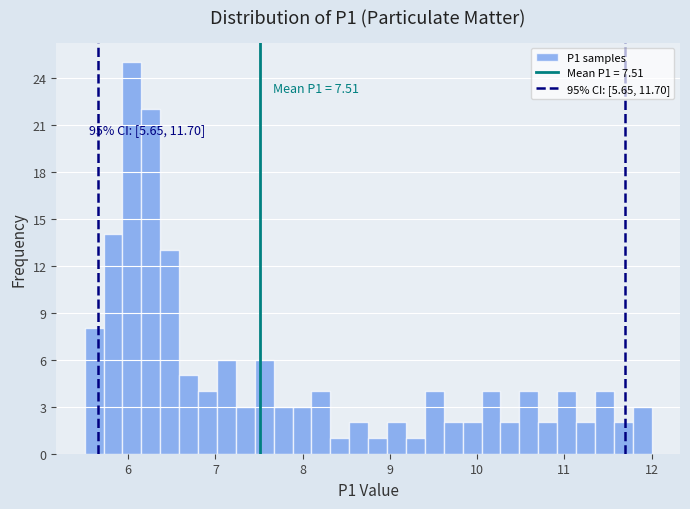

Read against the x-axis, roughly where is the centre of the tallest bar?

6.0